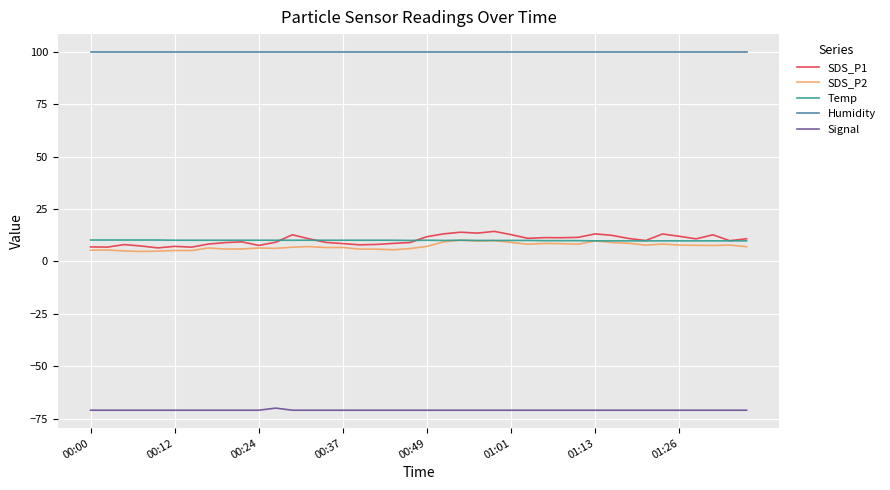

Which series has the largest range (max minus min)?

SDS_P1